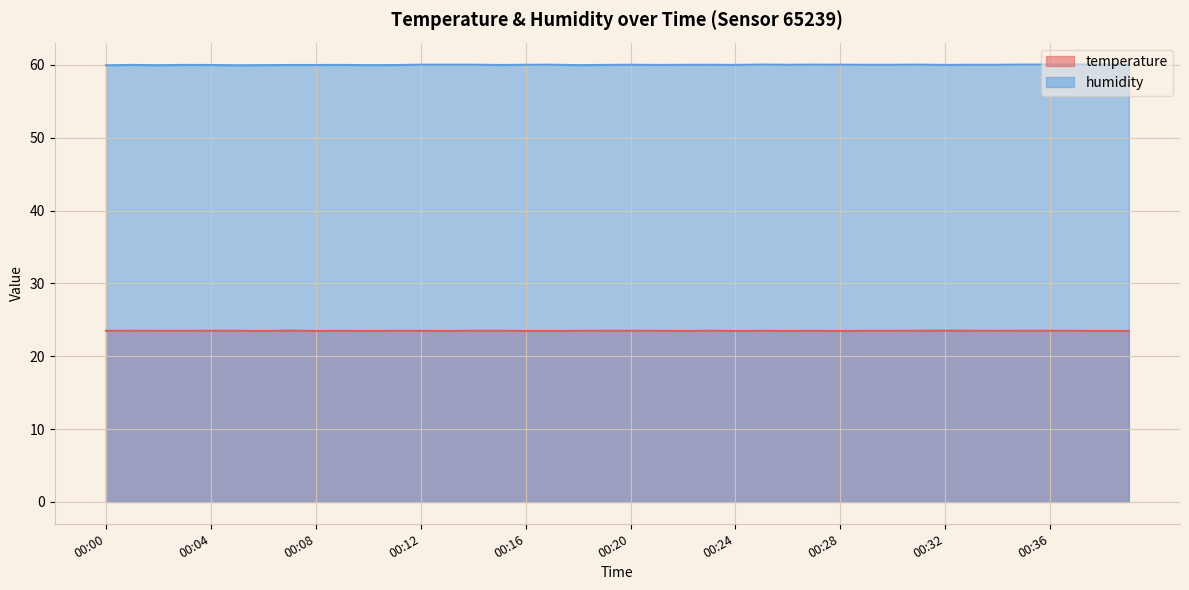

Which category has the highest value in the temperature series?

00:07